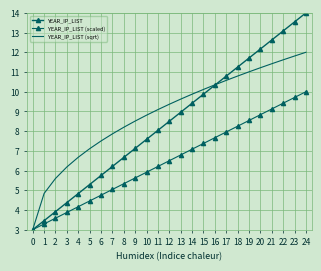

How many distinct data groups are displayed?

3